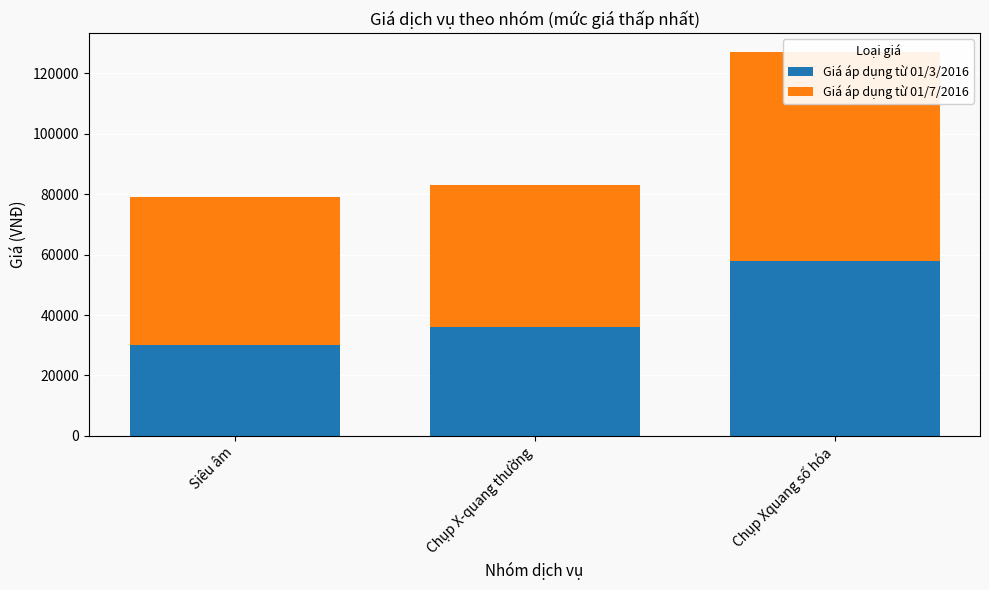

What is the value of the Giá áp dụng từ 01/3/2016 bar at the 1st from the left?

30000